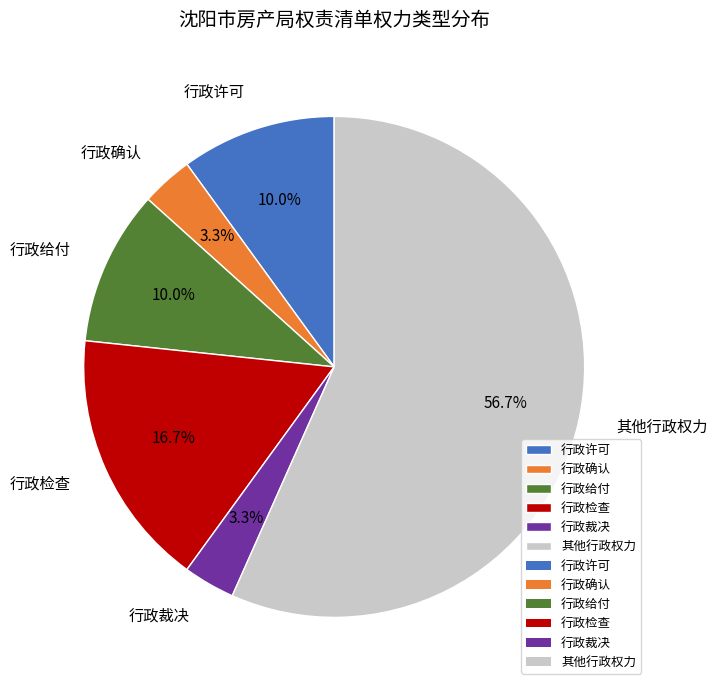

How many segments does this pie chart have?

6